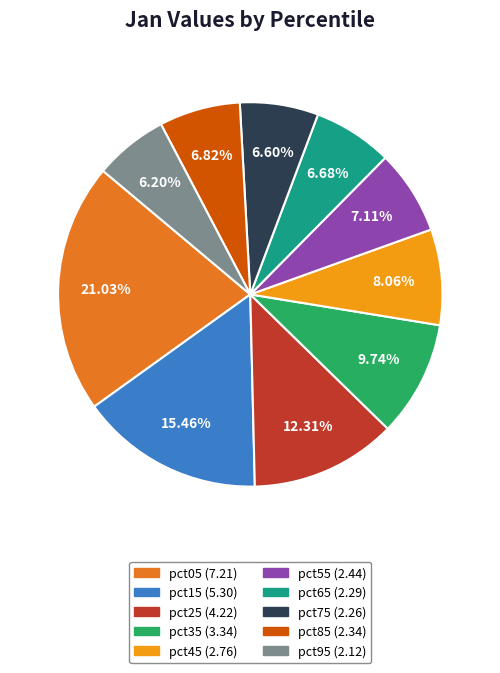

What percentage is the pct15 slice, to the nearest percent?

15%